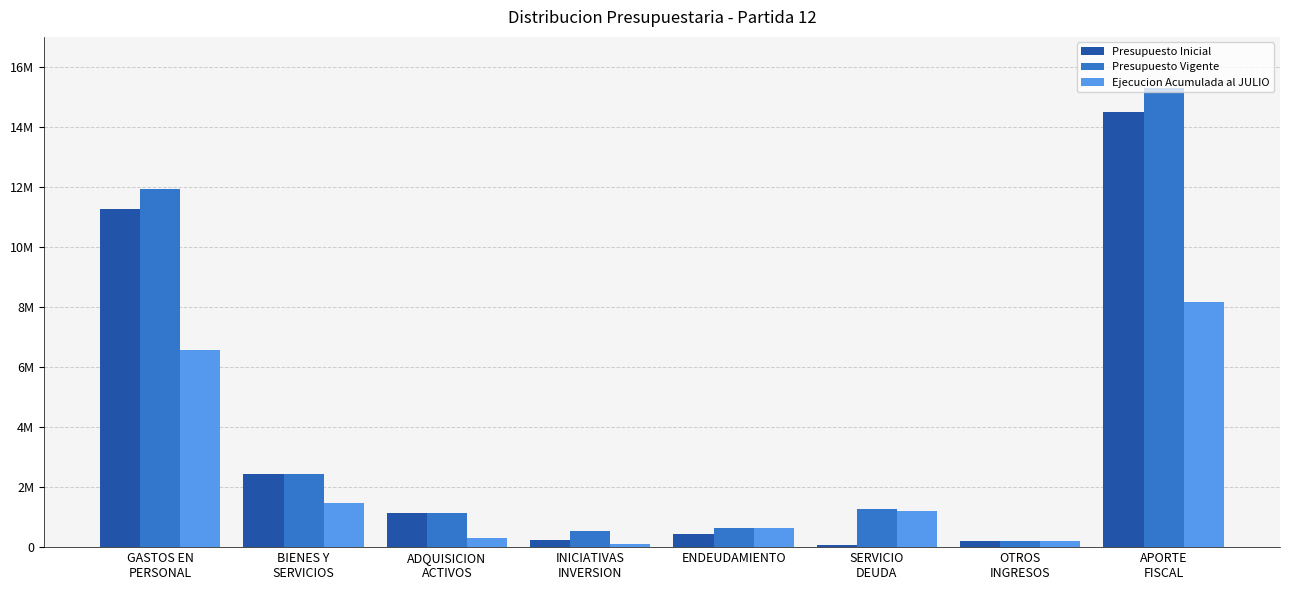

Which series has the widest spread of values?

Presupuesto Vigente